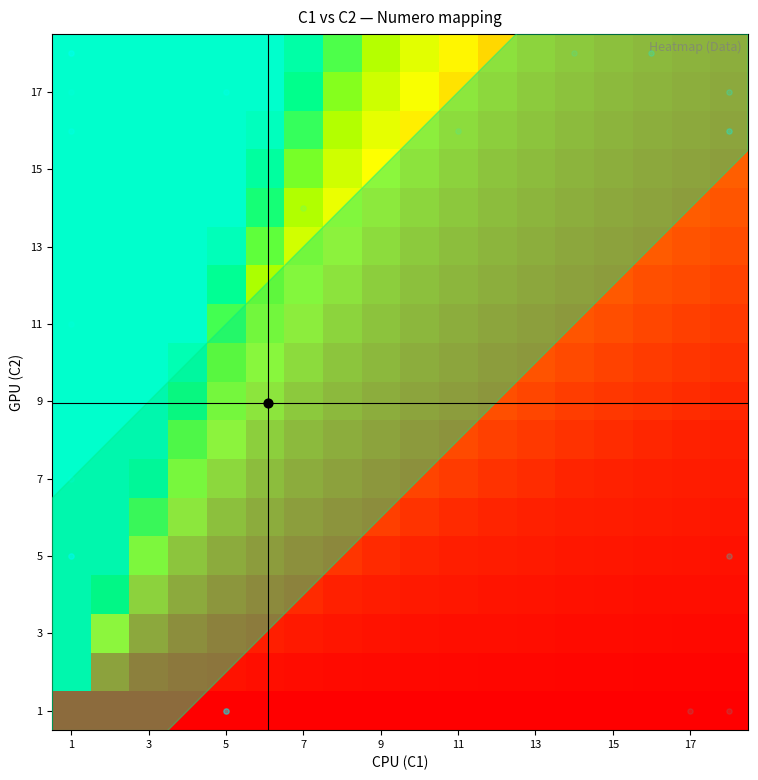

What is the greatest value displayed?

3.0